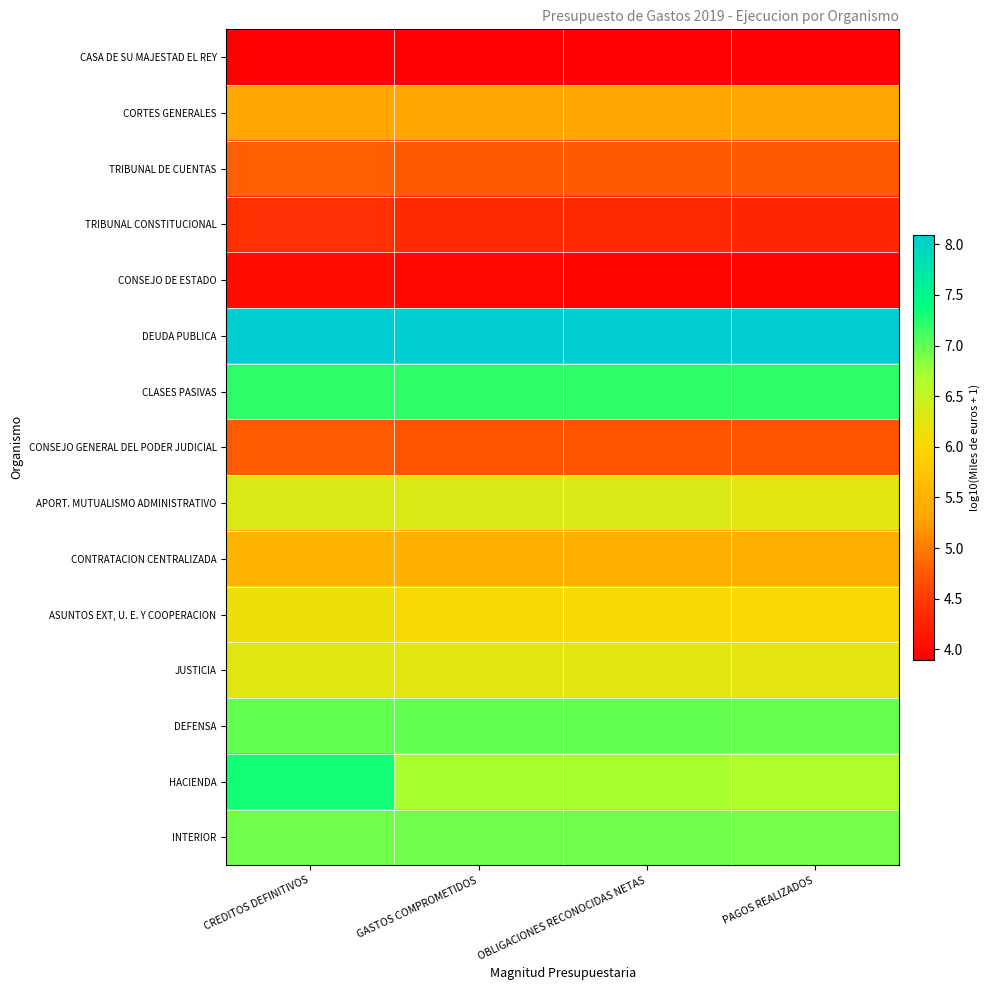

Reading left to right, transcribe all the data shown in this chart.

CASA DE SU MAJESTAD EL REY: CREDITOS DEFINITIVOS=3.9	GASTOS COMPROMETIDOS=3.9	OBLIGACIONES RECONOCIDAS NETAS=3.9	PAGOS REALIZADOS=3.9
CORTES GENERALES: CREDITOS DEFINITIVOS=5.3	GASTOS COMPROMETIDOS=5.3	OBLIGACIONES RECONOCIDAS NETAS=5.3	PAGOS REALIZADOS=5.3
TRIBUNAL DE CUENTAS: CREDITOS DEFINITIVOS=4.8	GASTOS COMPROMETIDOS=4.8	OBLIGACIONES RECONOCIDAS NETAS=4.8	PAGOS REALIZADOS=4.8
TRIBUNAL CONSTITUCIONAL: CREDITOS DEFINITIVOS=4.4	GASTOS COMPROMETIDOS=4.3	OBLIGACIONES RECONOCIDAS NETAS=4.3	PAGOS REALIZADOS=4.3
CONSEJO DE ESTADO: CREDITOS DEFINITIVOS=4.1	GASTOS COMPROMETIDOS=4.0	OBLIGACIONES RECONOCIDAS NETAS=4.0	PAGOS REALIZADOS=4.0
DEUDA PUBLICA: CREDITOS DEFINITIVOS=8.1	GASTOS COMPROMETIDOS=8.1	OBLIGACIONES RECONOCIDAS NETAS=8.1	PAGOS REALIZADOS=8.1
CLASES PASIVAS: CREDITOS DEFINITIVOS=7.2	GASTOS COMPROMETIDOS=7.2	OBLIGACIONES RECONOCIDAS NETAS=7.2	PAGOS REALIZADOS=7.2
CONSEJO GENERAL DEL PODER JUDICIAL: CREDITOS DEFINITIVOS=4.8	GASTOS COMPROMETIDOS=4.7	OBLIGACIONES RECONOCIDAS NETAS=4.7	PAGOS REALIZADOS=4.7
APORT. MUTUALISMO ADMINISTRATIVO: CREDITOS DEFINITIVOS=6.3	GASTOS COMPROMETIDOS=6.3	OBLIGACIONES RECONOCIDAS NETAS=6.3	PAGOS REALIZADOS=6.3
CONTRATACION CENTRALIZADA: CREDITOS DEFINITIVOS=5.5	GASTOS COMPROMETIDOS=5.5	OBLIGACIONES RECONOCIDAS NETAS=5.5	PAGOS REALIZADOS=5.5
ASUNTOS EXT, U. E. Y COOPERACION: CREDITOS DEFINITIVOS=6.1	GASTOS COMPROMETIDOS=6.1	OBLIGACIONES RECONOCIDAS NETAS=6.0	PAGOS REALIZADOS=6.0
JUSTICIA: CREDITOS DEFINITIVOS=6.3	GASTOS COMPROMETIDOS=6.3	OBLIGACIONES RECONOCIDAS NETAS=6.2	PAGOS REALIZADOS=6.2
DEFENSA: CREDITOS DEFINITIVOS=7.0	GASTOS COMPROMETIDOS=7.0	OBLIGACIONES RECONOCIDAS NETAS=7.0	PAGOS REALIZADOS=7.0
HACIENDA: CREDITOS DEFINITIVOS=7.3	GASTOS COMPROMETIDOS=6.7	OBLIGACIONES RECONOCIDAS NETAS=6.7	PAGOS REALIZADOS=6.7
INTERIOR: CREDITOS DEFINITIVOS=6.9	GASTOS COMPROMETIDOS=6.9	OBLIGACIONES RECONOCIDAS NETAS=6.9	PAGOS REALIZADOS=6.9